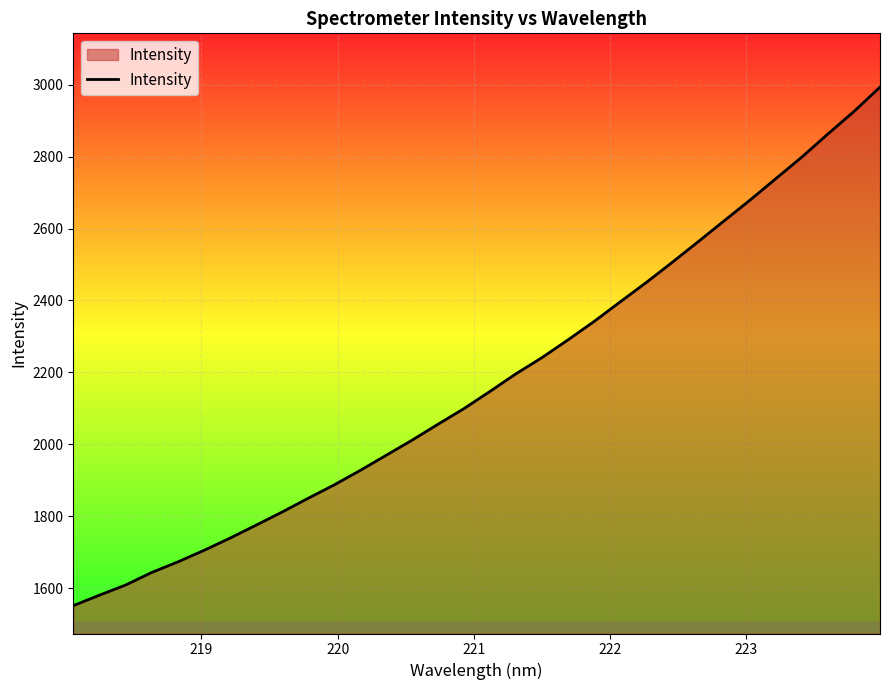

What is the difference between the maximum and minimum values?

1442.3